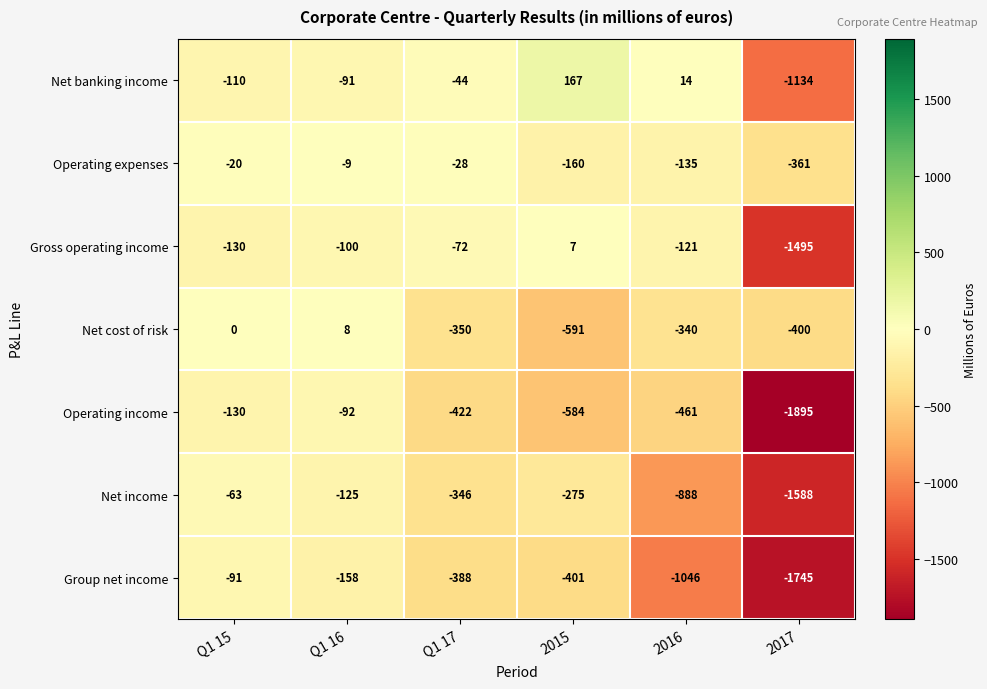

What is the total value across all series at 2016?

-2977